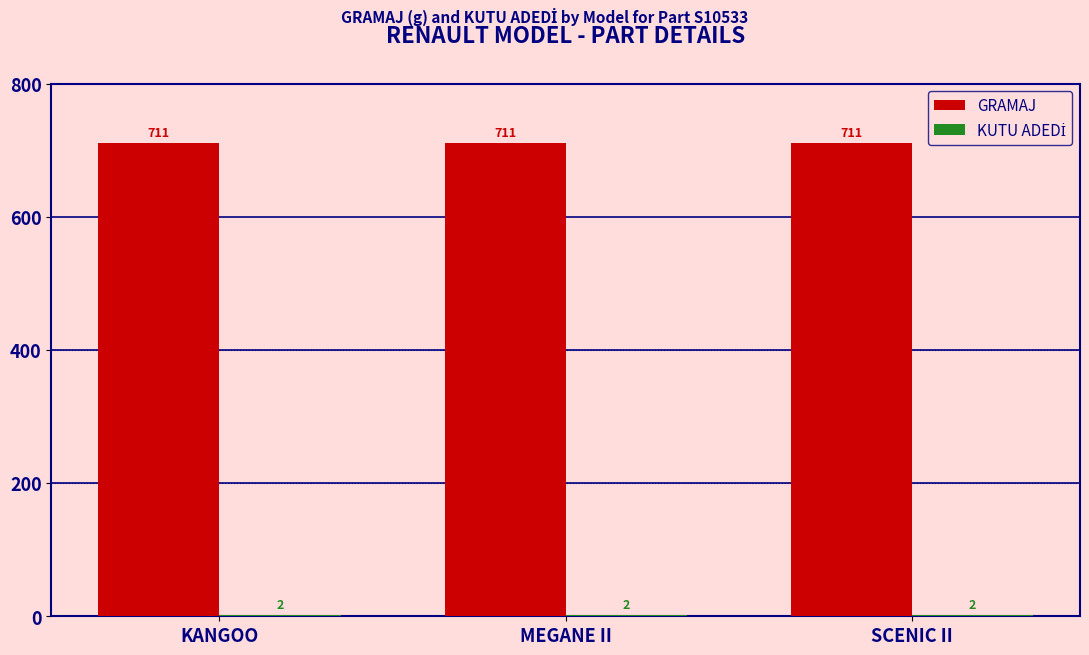

What is the greatest value displayed?

711